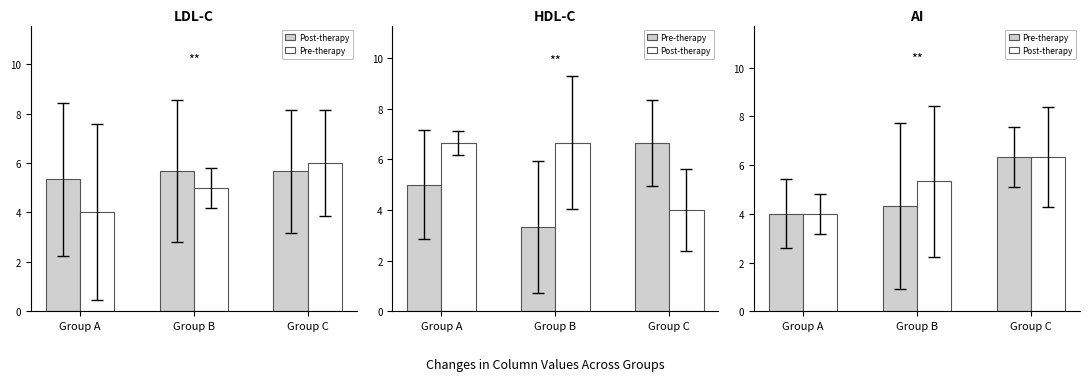

What is the difference between the maximum and minimum values in the Post-therapy series?

2.3